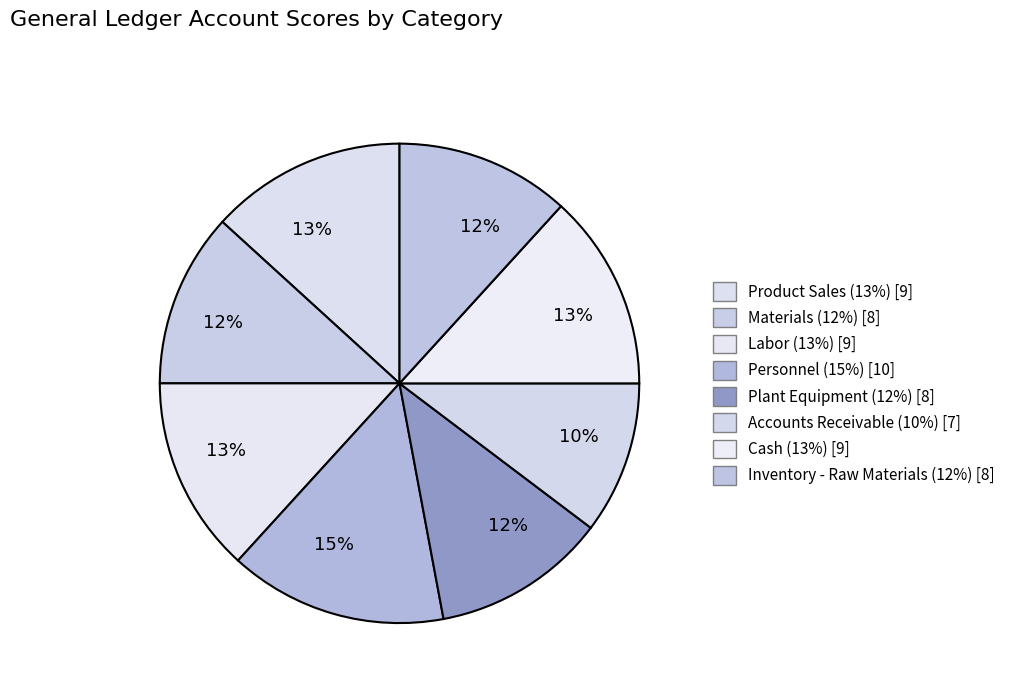

Which slice is the smallest?

Accounts Receivable